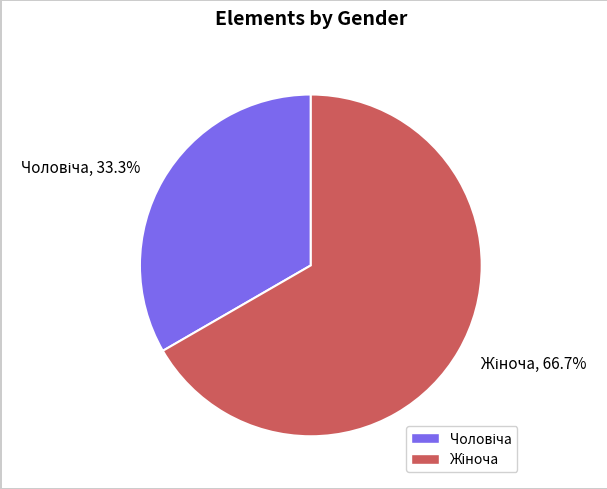

Does any single category account for the majority?

Yes